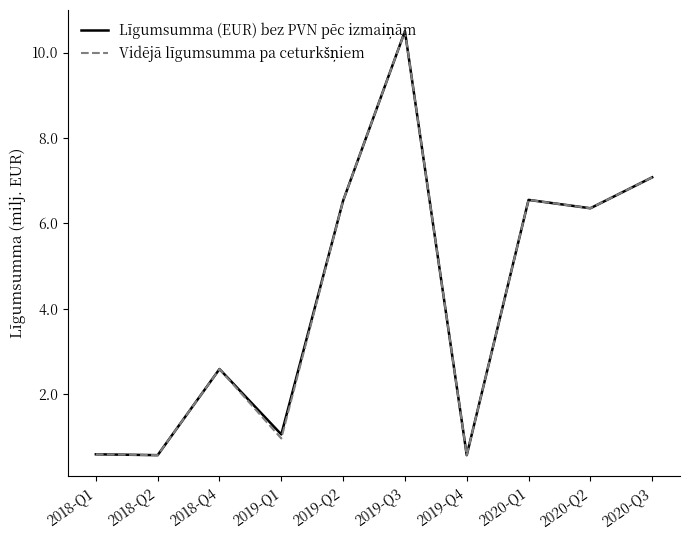

What is the maximum value shown in the chart?

10.5